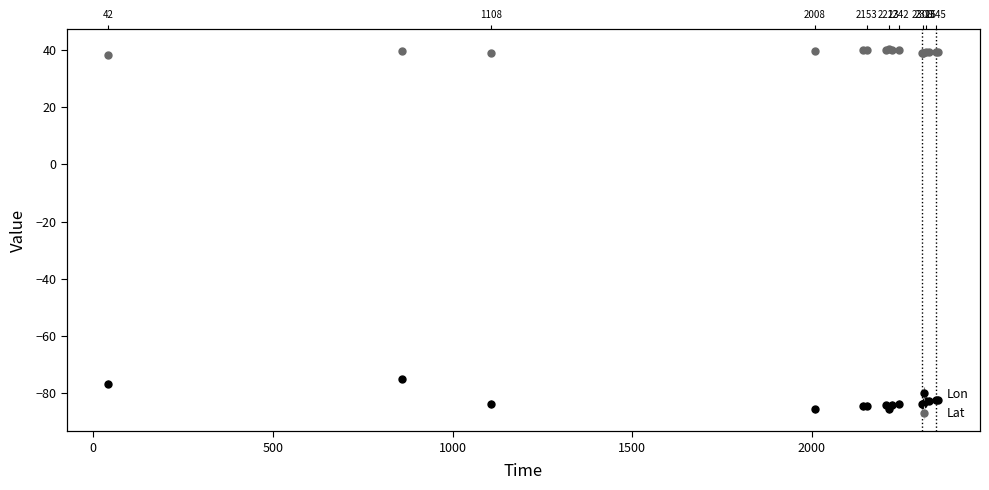

Where does the Lon series first go above -83?

2316